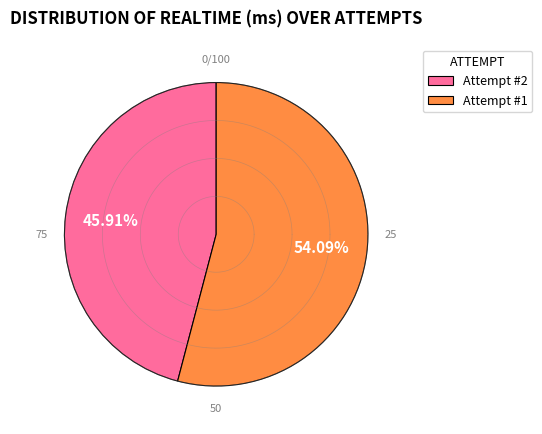

How many segments does this pie chart have?

2